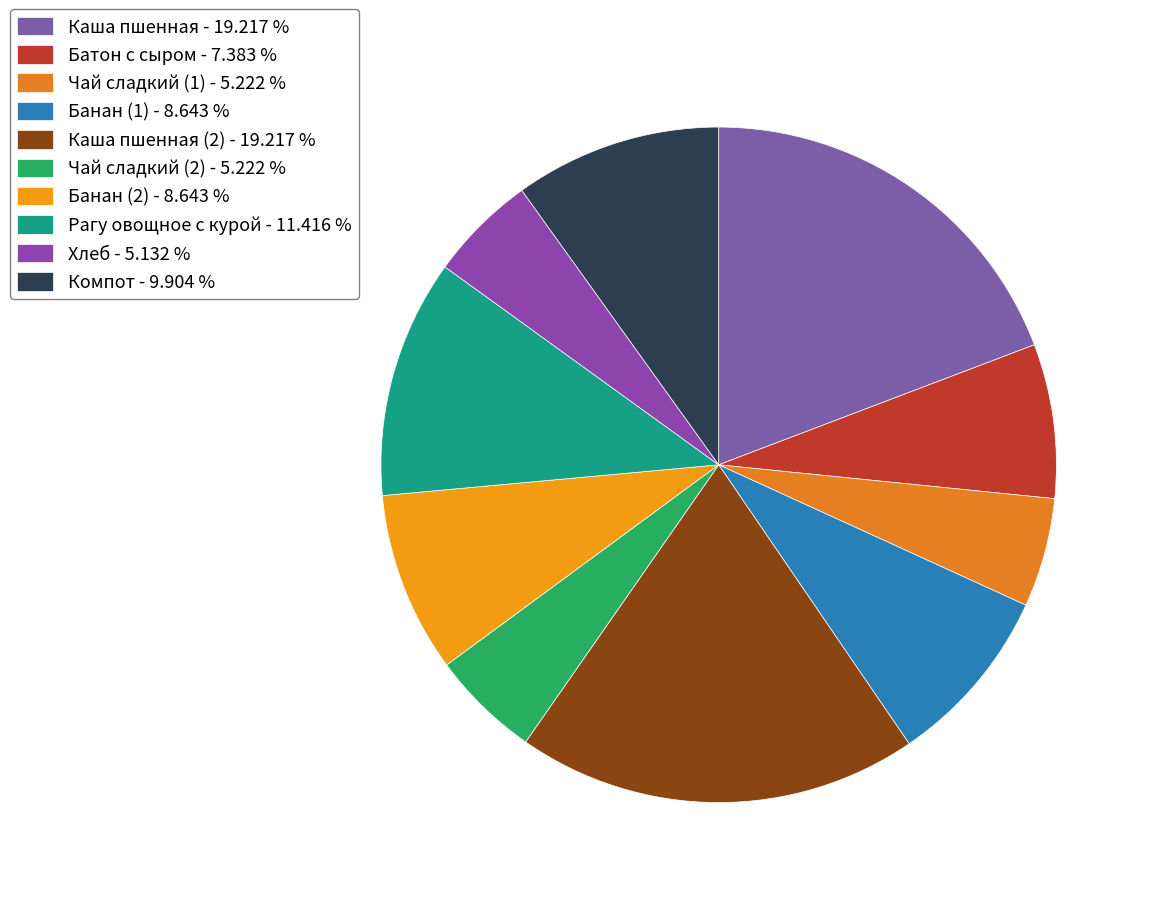

Which category has the smallest portion of the pie?

Хлеб